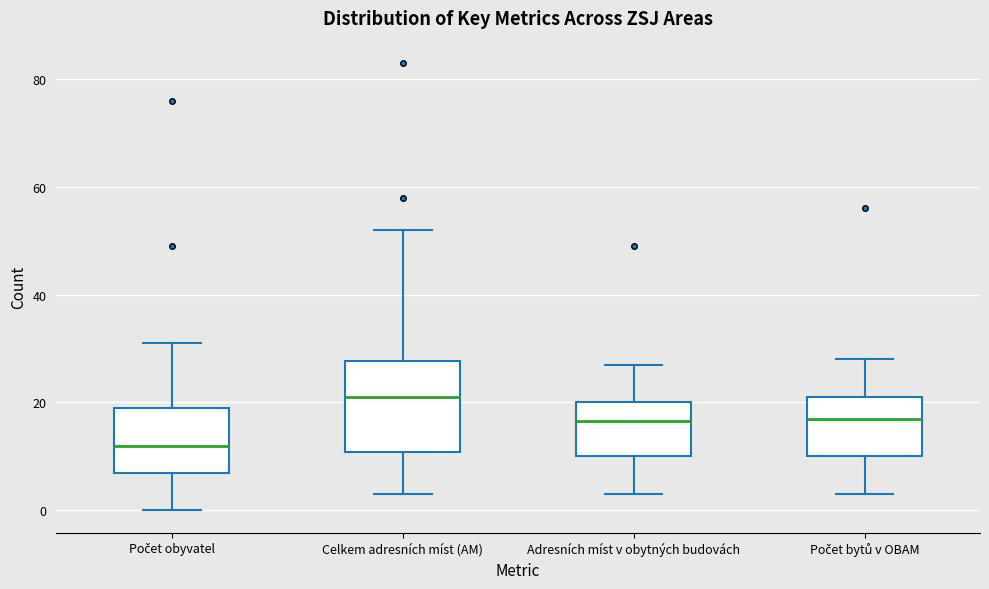

Which box is the tallest, from its lower edge to its upper edge?

Celkem adresních míst (AM)